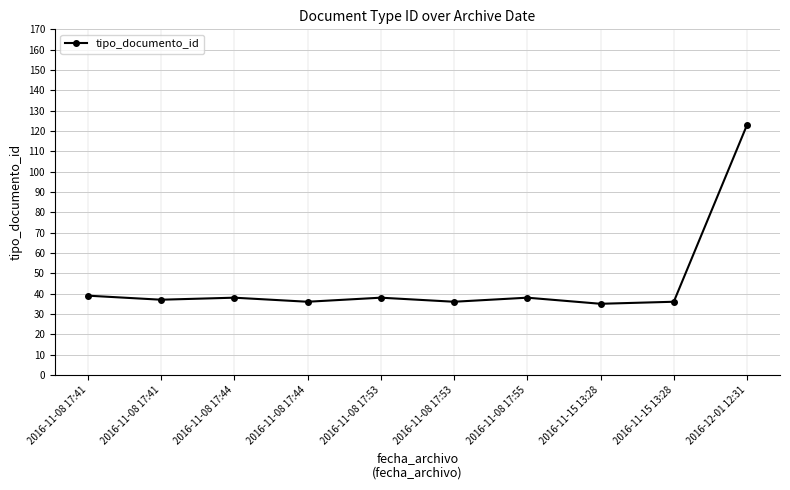

Count the number of data series in this chart.

1